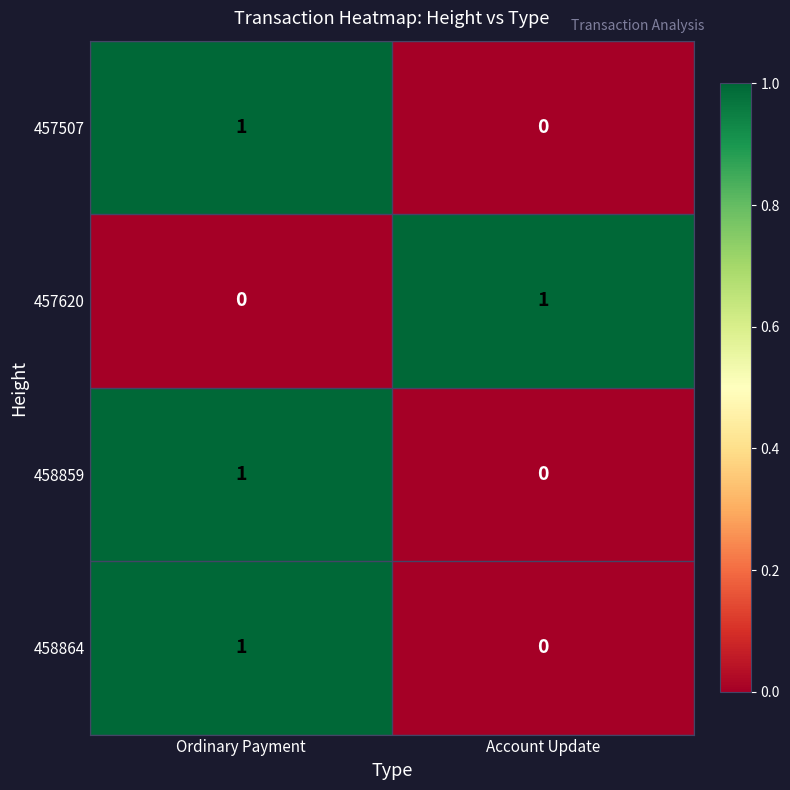

What is the difference between the highest and lowest values at Ordinary Payment?

1